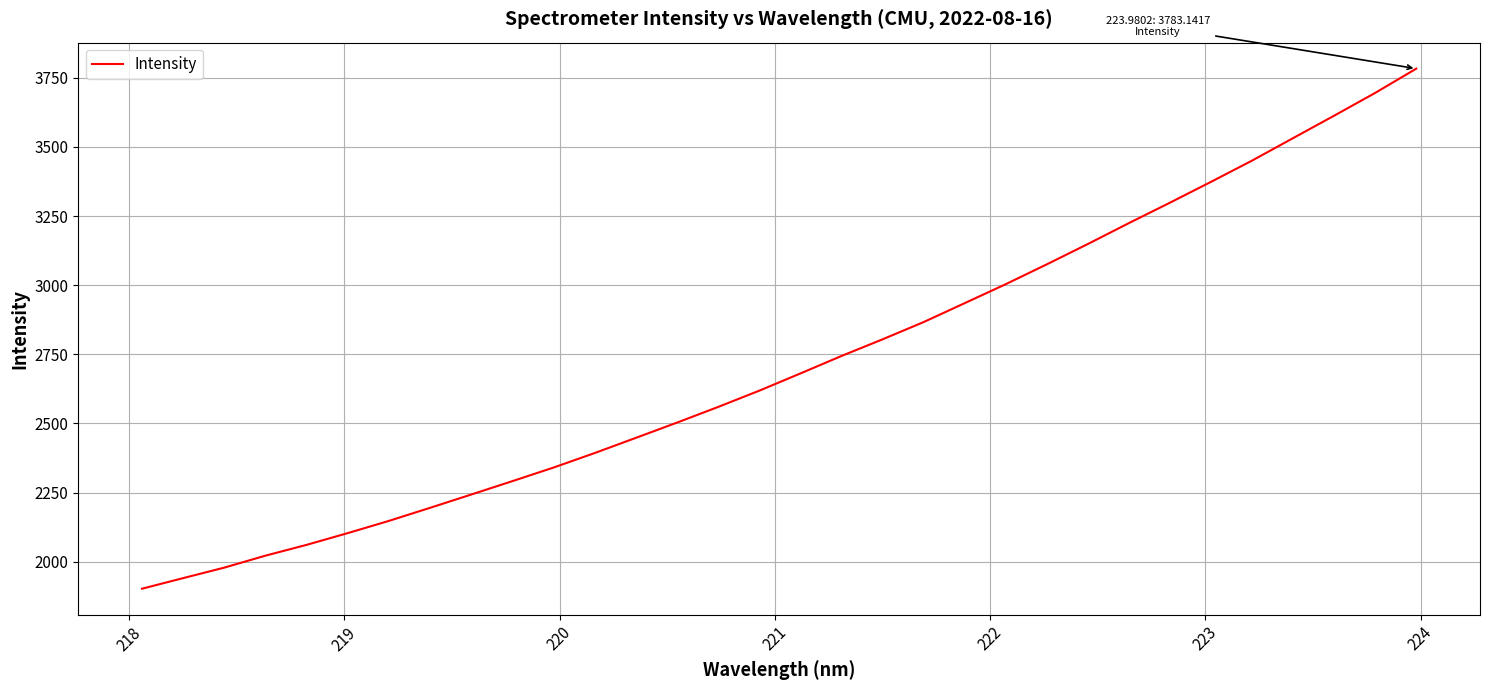

What is the smallest value displayed?

1902.3